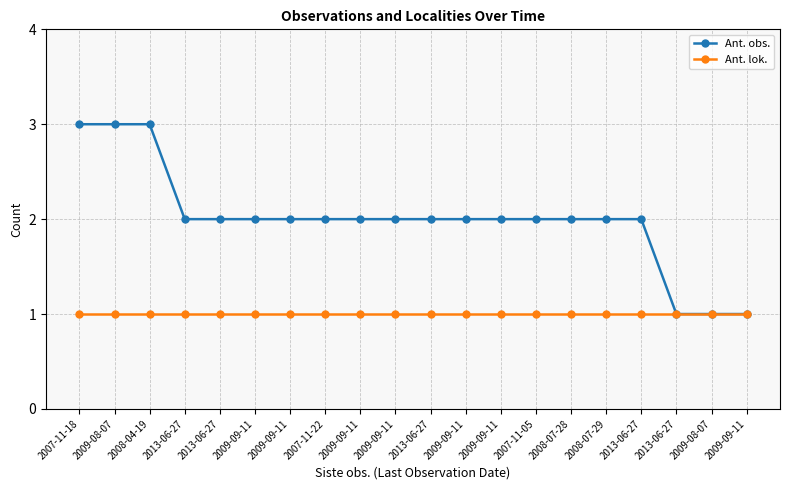

Reading left to right, what are all the values shown in this chart?

Ant. obs.: 3	3	3	2	2	2	2	2	2	2	2	2	2	2	2	2	2	1	1	1
Ant. lok.: 1	1	1	1	1	1	1	1	1	1	1	1	1	1	1	1	1	1	1	1